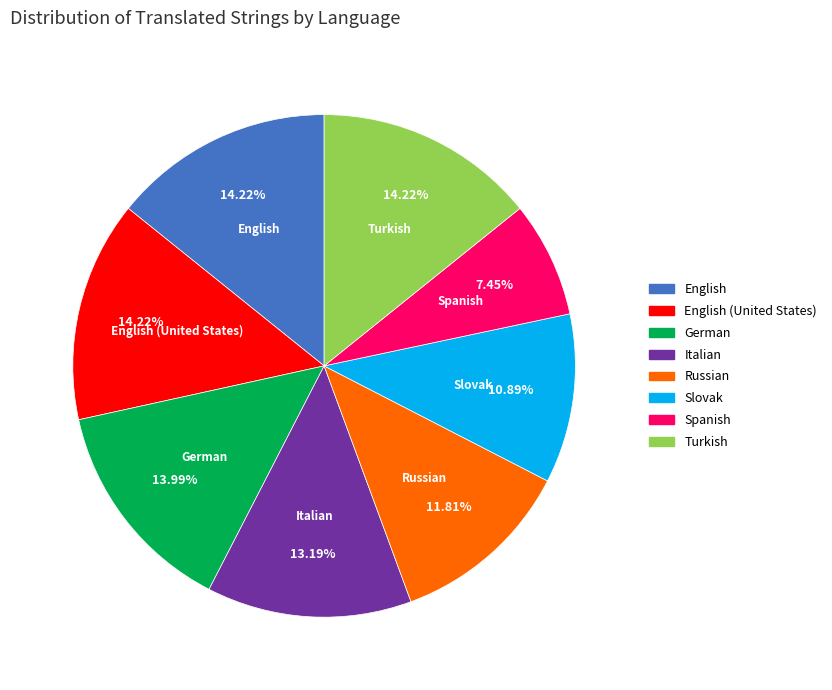

Which category has the smallest portion of the pie?

Spanish